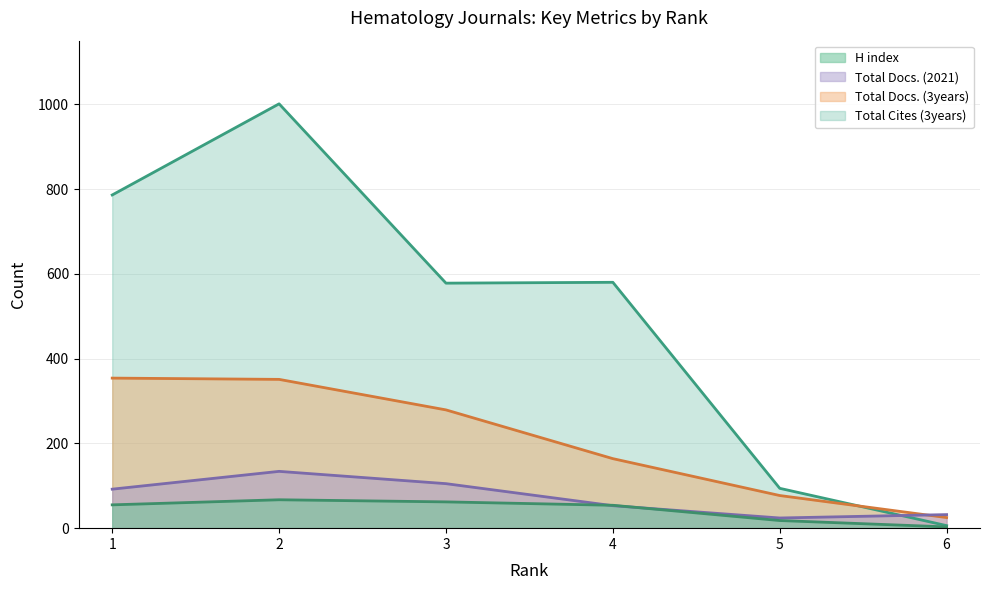

At which category does Total Cites (3years) reach its first local valley?

3